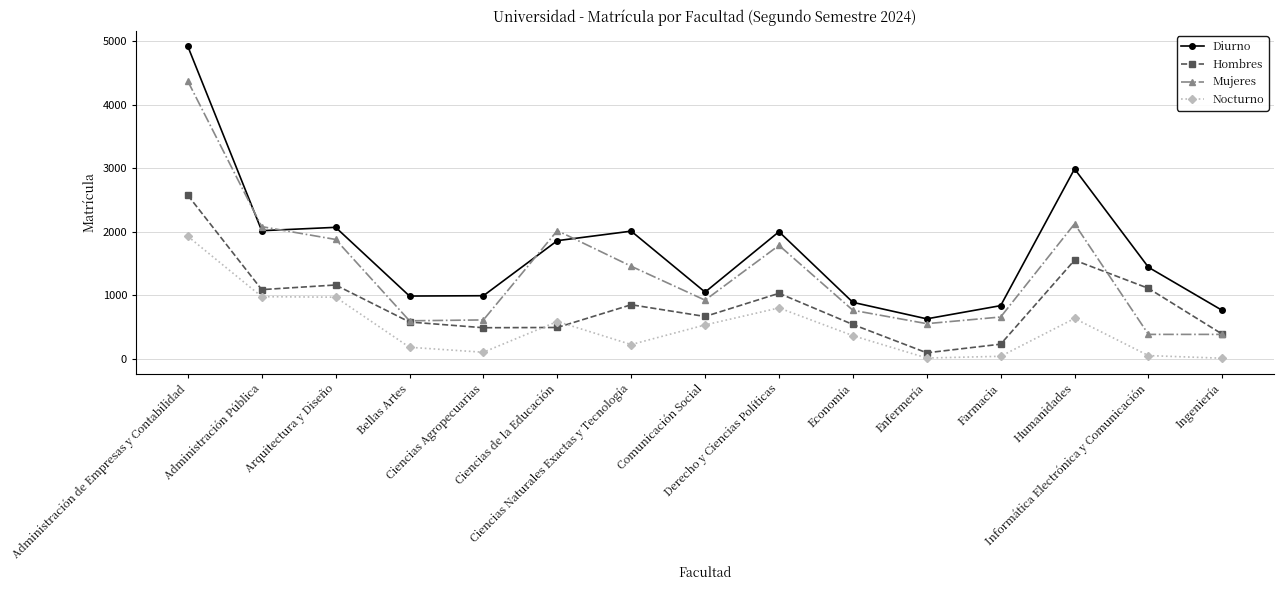

What is the maximum value shown in the chart?

4918